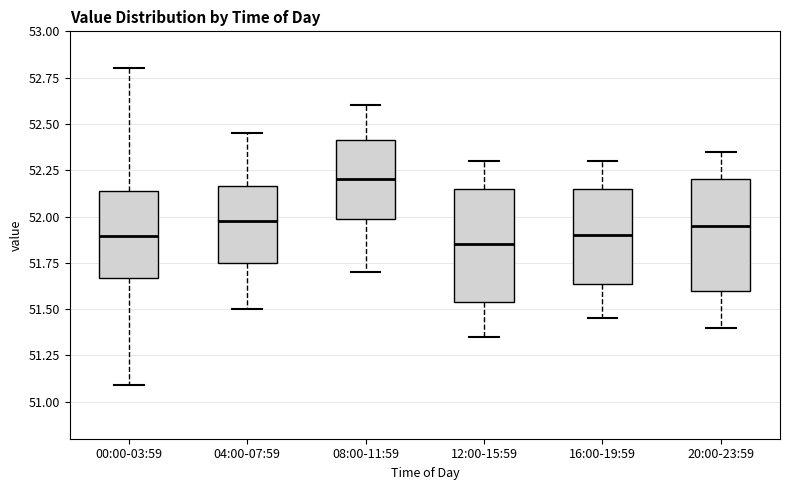

Reading left to right, read every box against the y-axis: the position of its median line, the range the box covers, and the ends of its whiskers. The values are not printed on the chart, so give them approximately, as read against the axis.

00:00-03:59: median 51.90, box 51.65 to 52.15, whiskers 51.10 to 52.80
04:00-07:59: median 52.00, box 51.75 to 52.15, whiskers 51.50 to 52.45
08:00-11:59: median 52.20, box 52.00 to 52.40, whiskers 51.70 to 52.60
12:00-15:59: median 51.85, box 51.55 to 52.15, whiskers 51.35 to 52.30
16:00-19:59: median 51.90, box 51.65 to 52.15, whiskers 51.45 to 52.30
20:00-23:59: median 51.95, box 51.60 to 52.20, whiskers 51.40 to 52.35